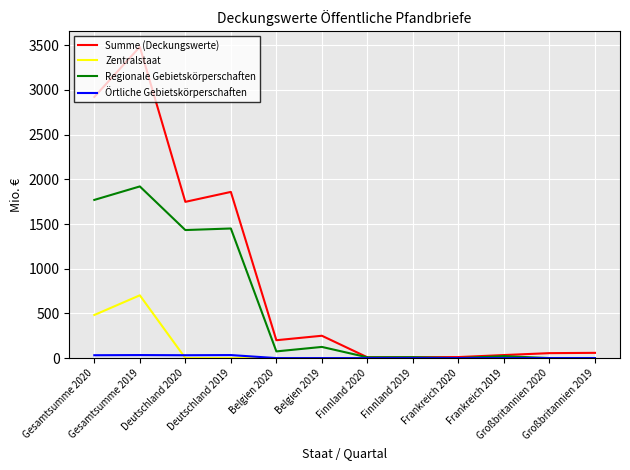

Which series has the widest spread of values?

Summe (Deckungswerte)